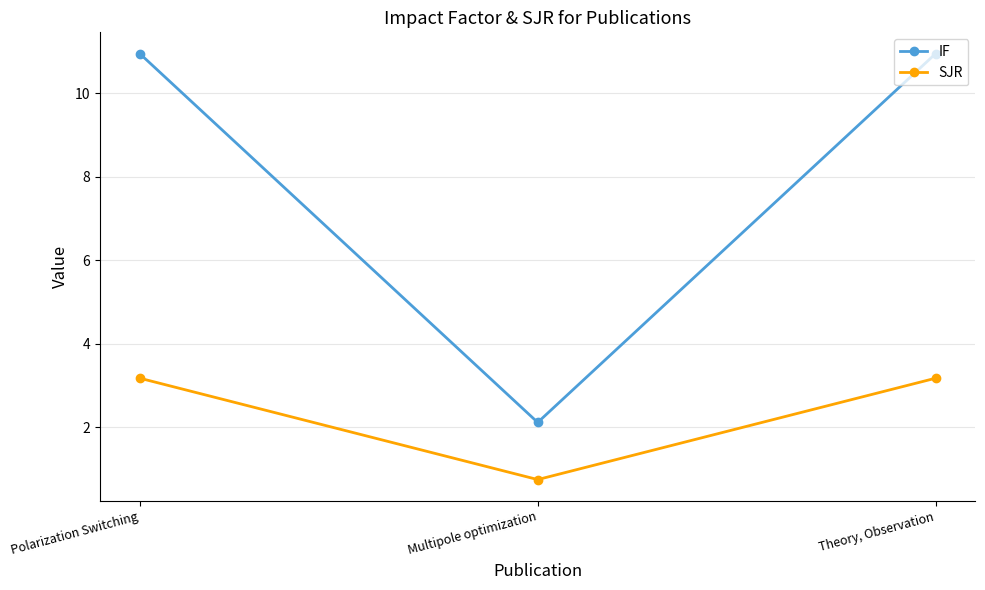

What position from the left is Polarization Switching?

1